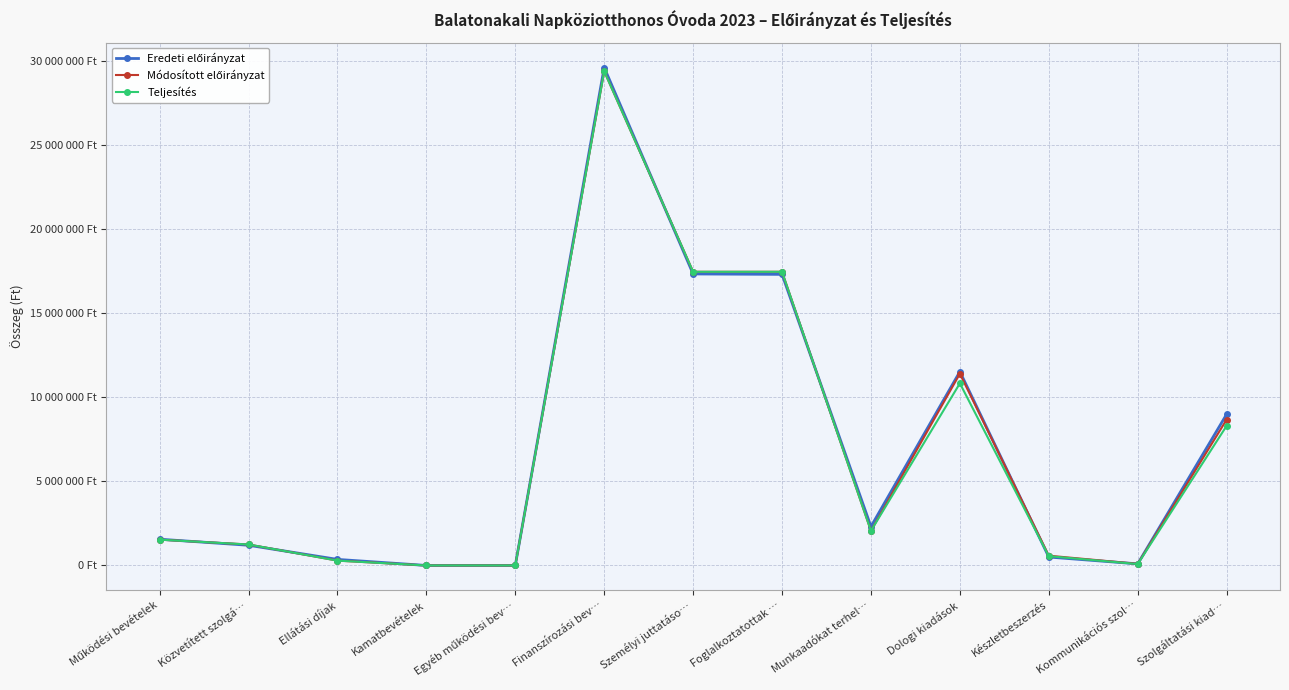

Does the chart have visible grid lines?

Yes